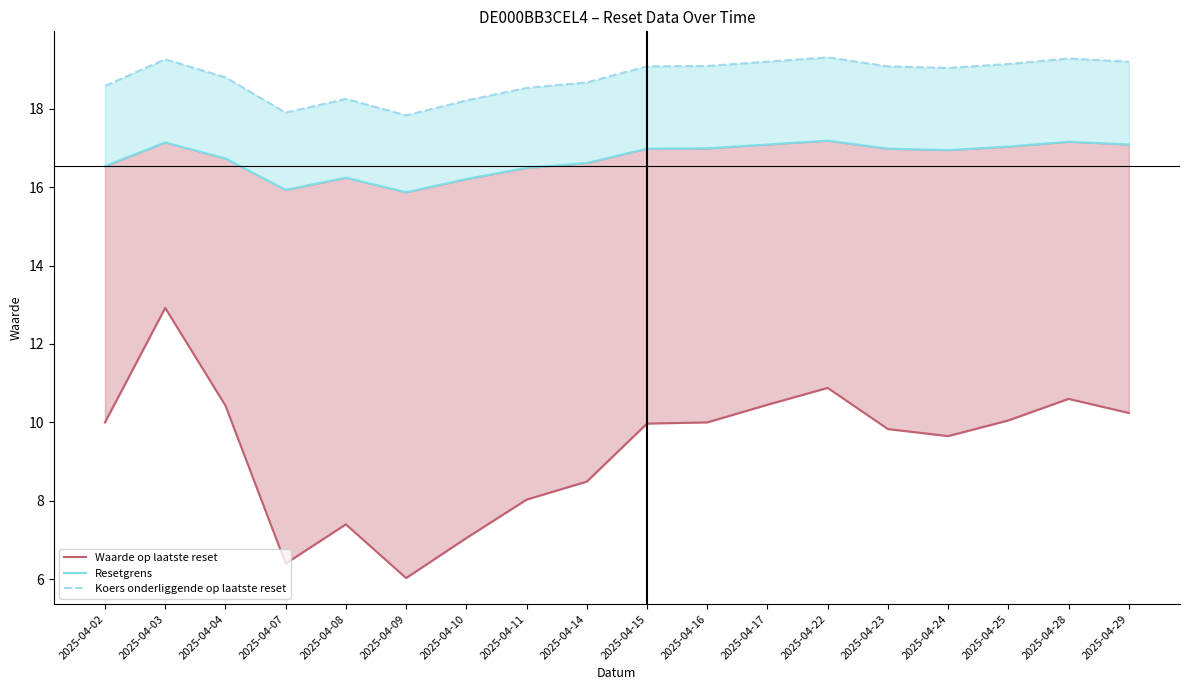

What are all the series names shown in the legend?

Waarde op laatste reset, Resetgrens, Koers onderliggende op laatste reset